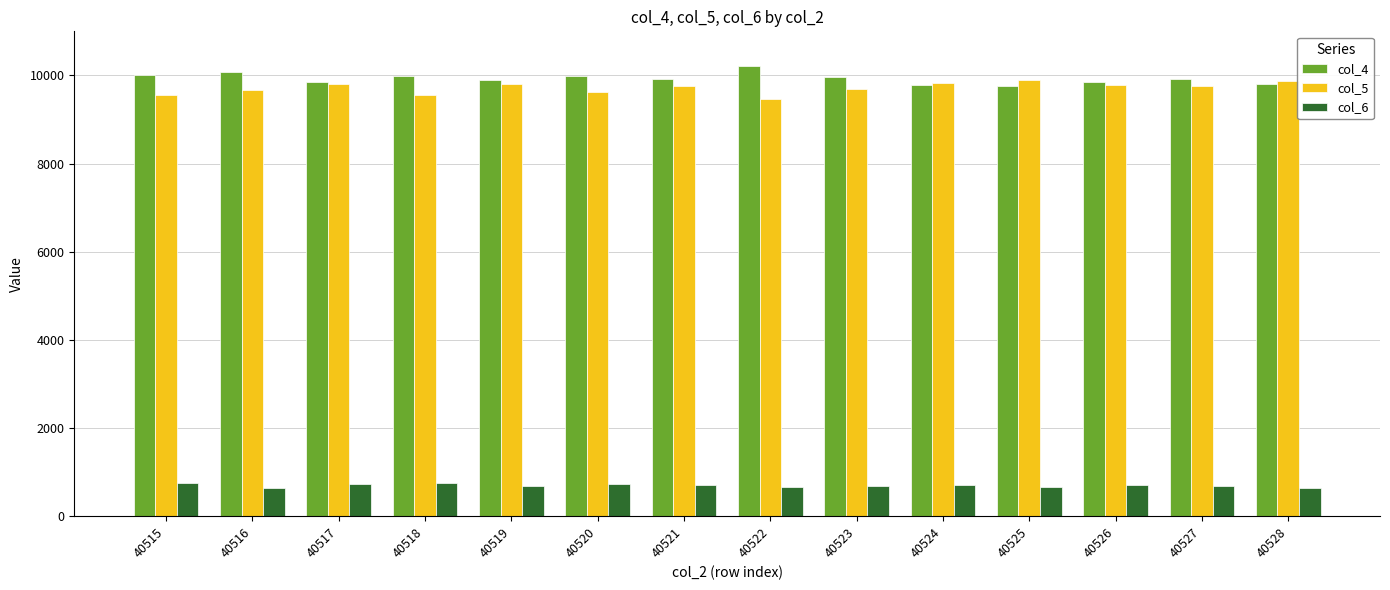

What is the spread (max minus min) of values at 40522?

9544